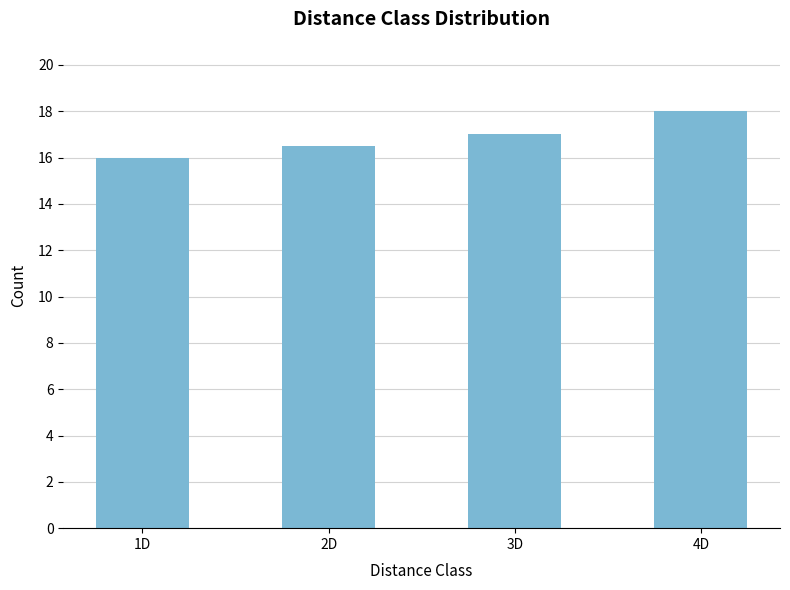

Read the value at 4D.

18.0